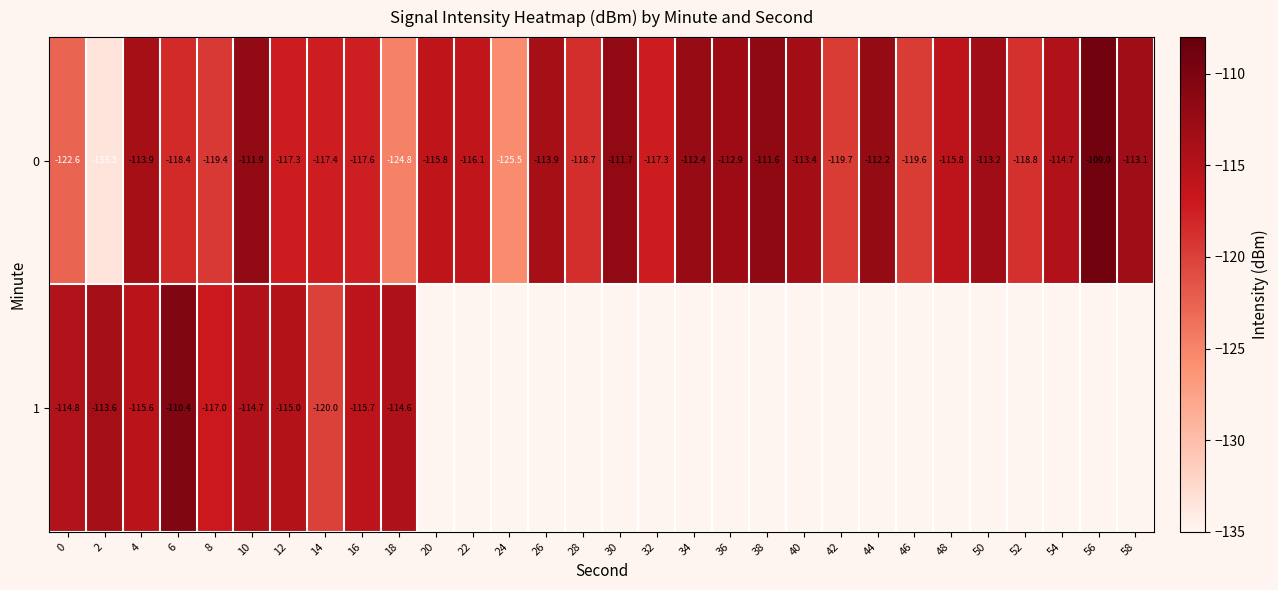

What is the minimum value shown in the chart?

-133.5